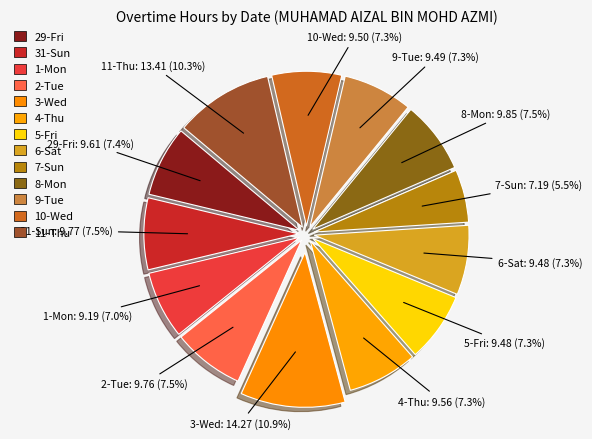

Count the number of slices in the pie.

13